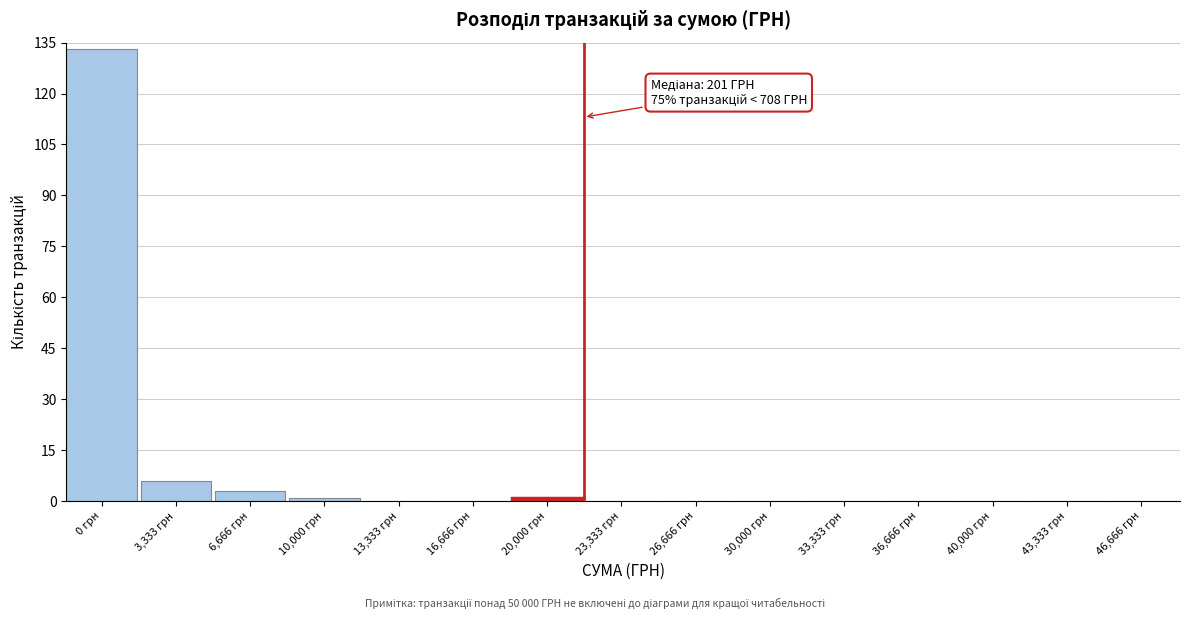

Reading left to right, what are all the values shown in this chart?

0 грн=133	3,333 грн=6	6,666 грн=3	10,000 грн=1	13,333 грн=0	16,666 грн=0	20,000 грн=1	23,333 грн=0	26,666 грн=0	30,000 грн=0	33,333 грн=0	36,666 грн=0	40,000 грн=0	43,333 грн=0	46,666 грн=0